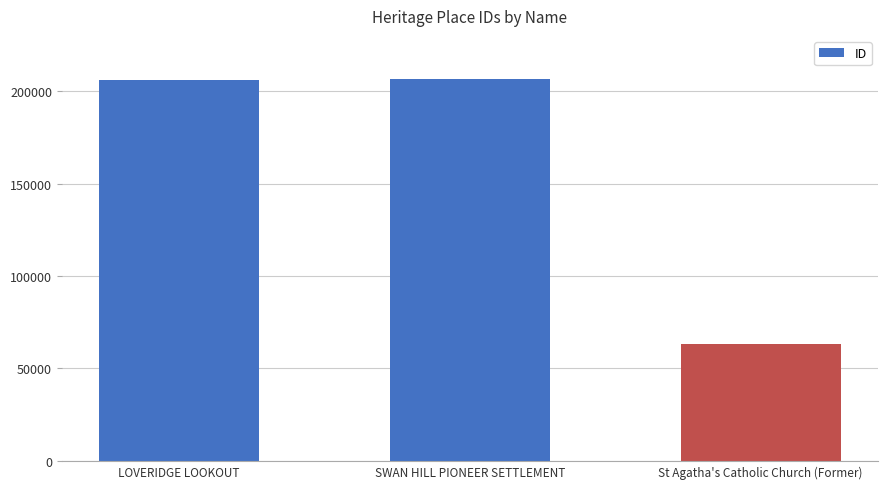

What is the label of the 1st bar from the right?

St Agatha's Catholic Church (Former)